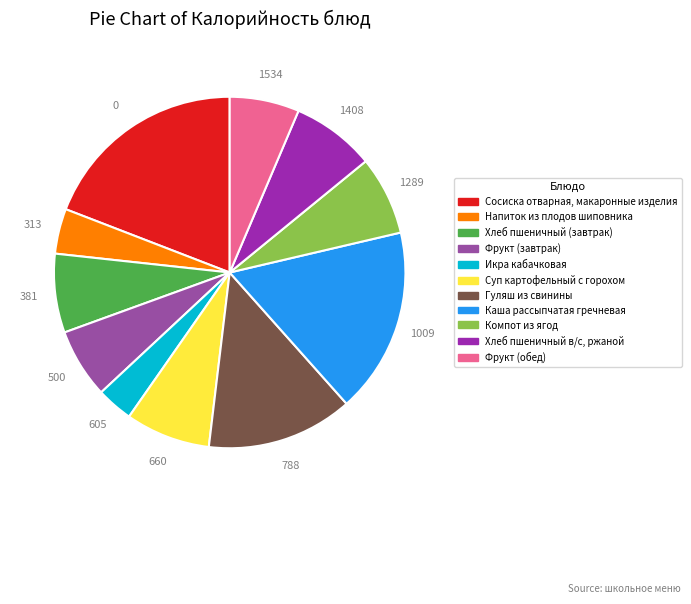

How many segments does this pie chart have?

11